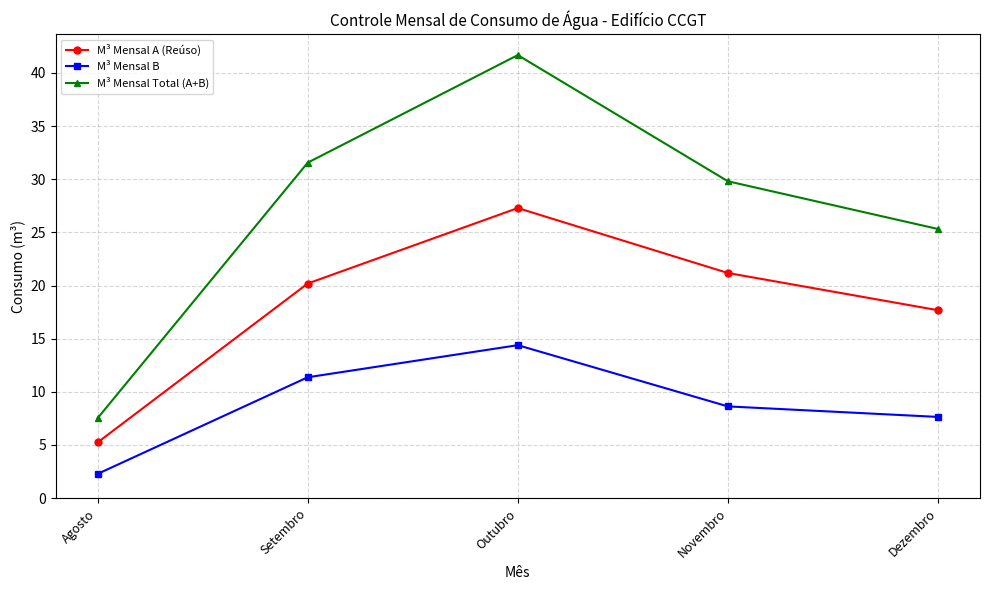

True or false: M³ Mensal Total (A+B) and M³ Mensal A (Reúso) cross at least once.

False